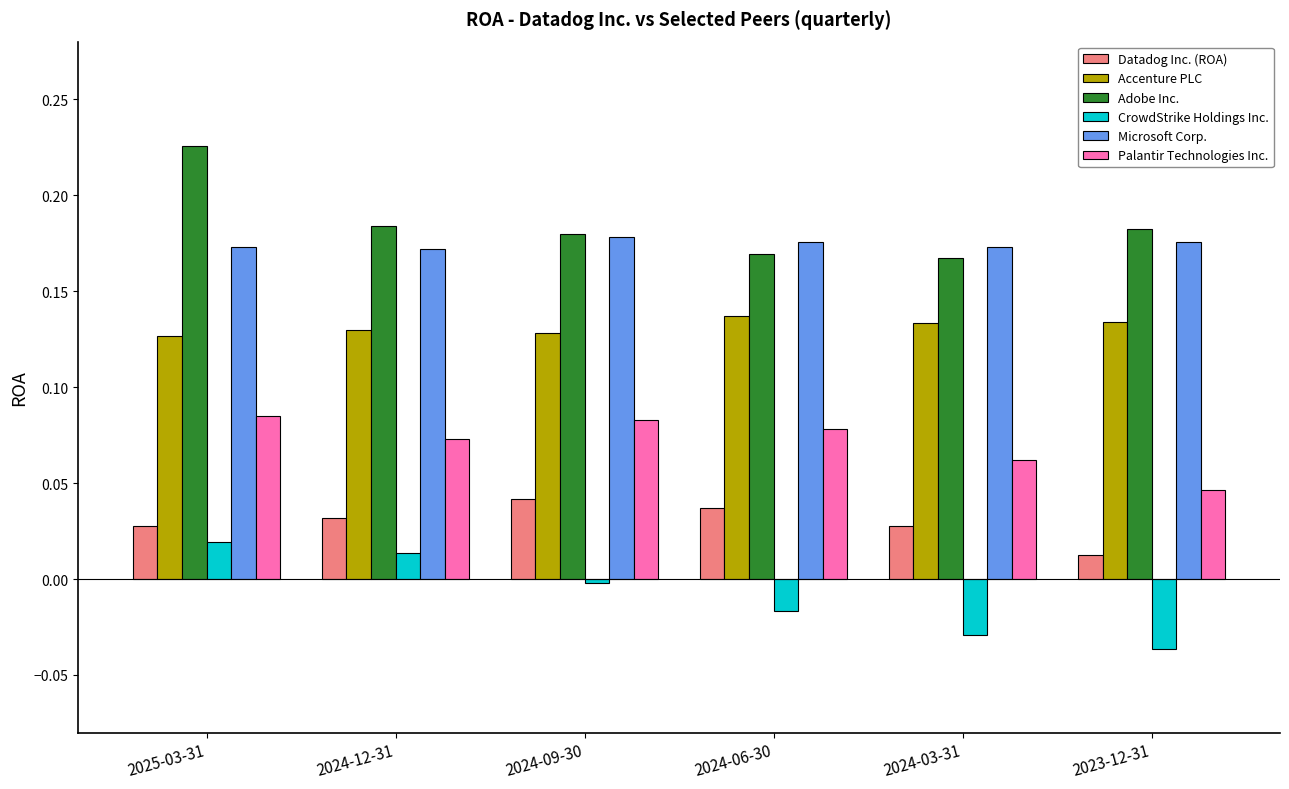

Is it true that CrowdStrike Holdings Inc. equals -0.0 at 2024-03-31?

True